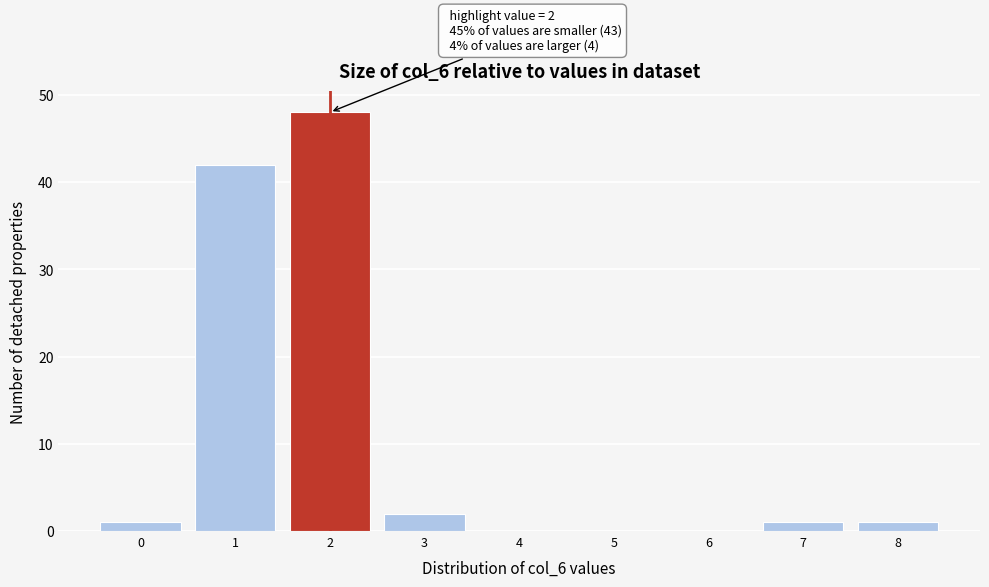

Over which range of the x-axis is the bar tallest?

1.5 to 2.5